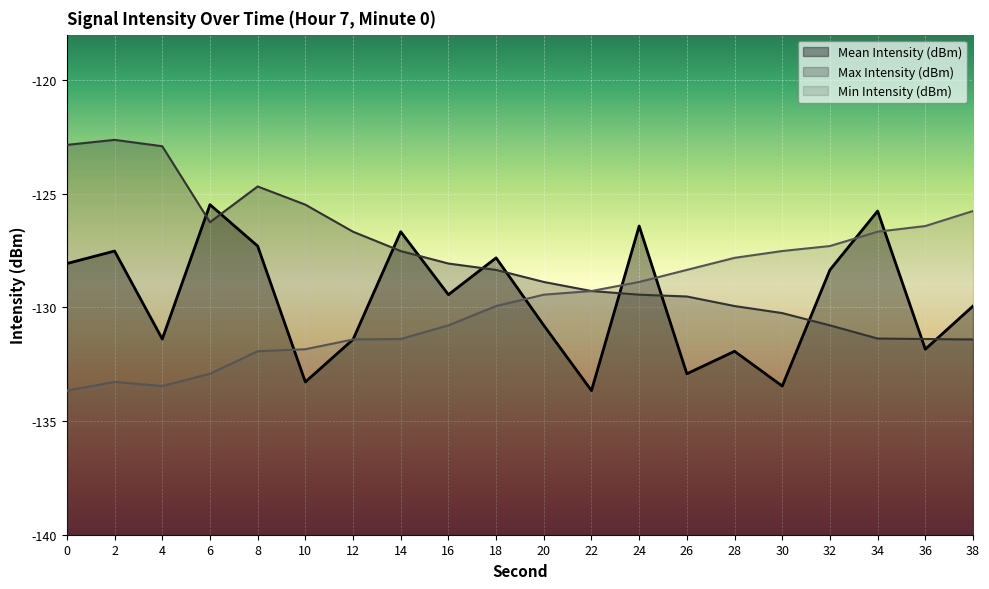

The value of Mean Intensity (dBm) at 34 is -49.5. True or false?

False